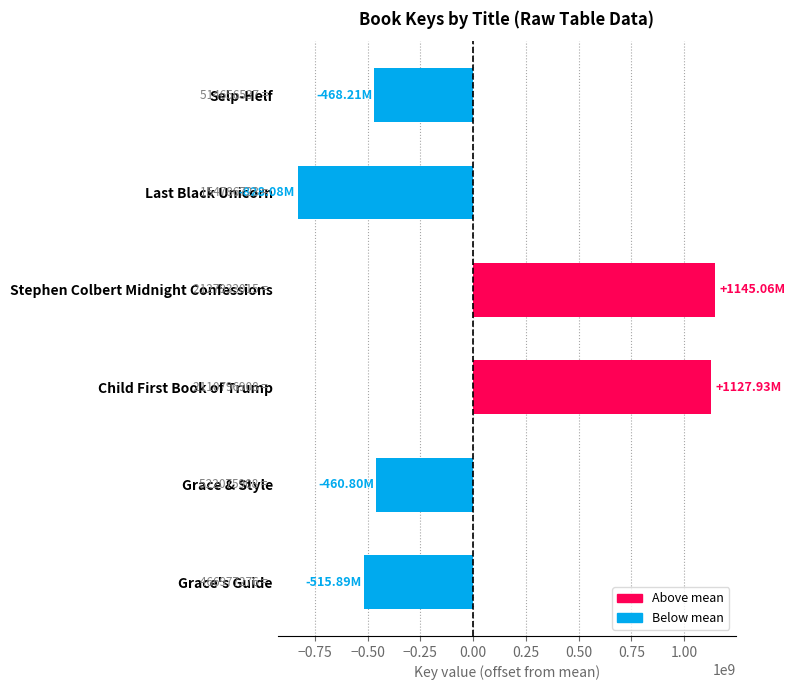

How many values are below -460795153?

4